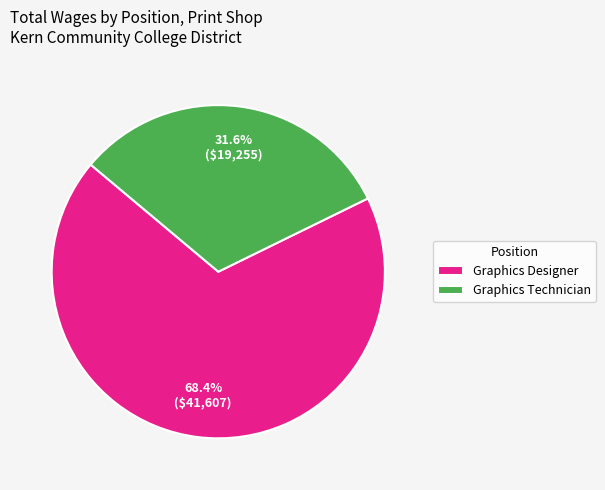

Approximately how many times larger is the value at Graphics Designer compared to Graphics Technician?

2.2